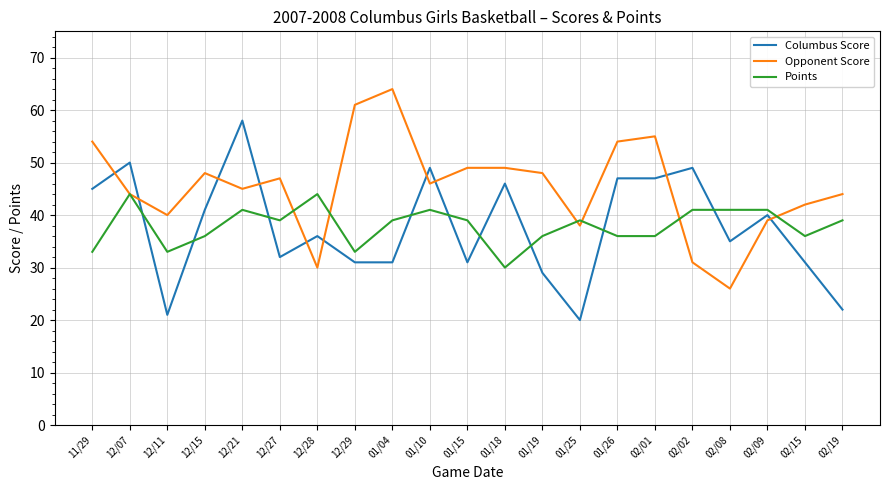

What is the difference between the highest and lowest values at 01/19?

19